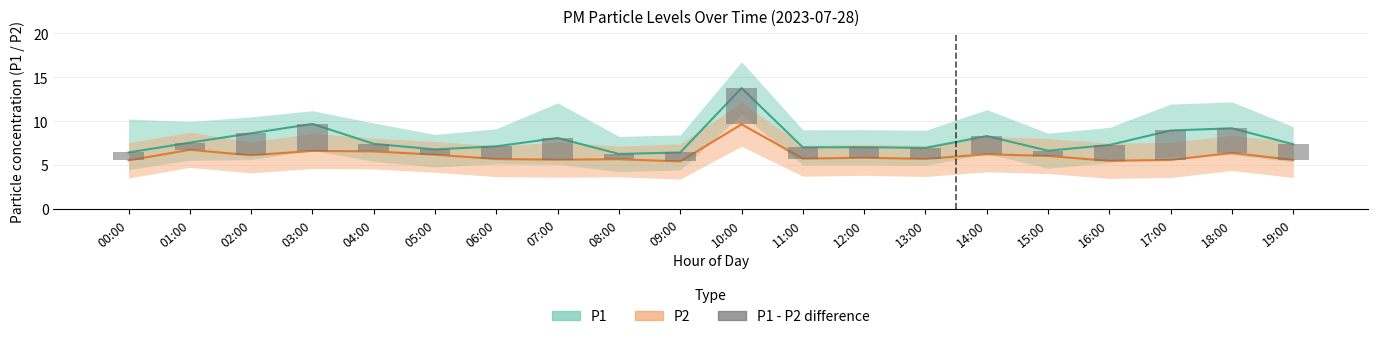

Reading left to right, extract all data points from this chart.

0.9	0.8	2.5	3.1	0.9	0.6	1.5	2.5	0.6	1.0	4.1	1.3	1.2	1.2	2.1	0.6	1.8	3.3	2.8	1.8